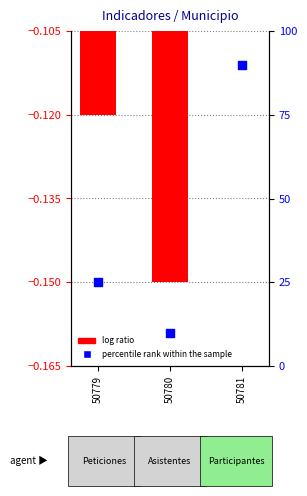

Is the value of log ratio at 50779 greater than the value of percentile rank within the sample at 50780?

No